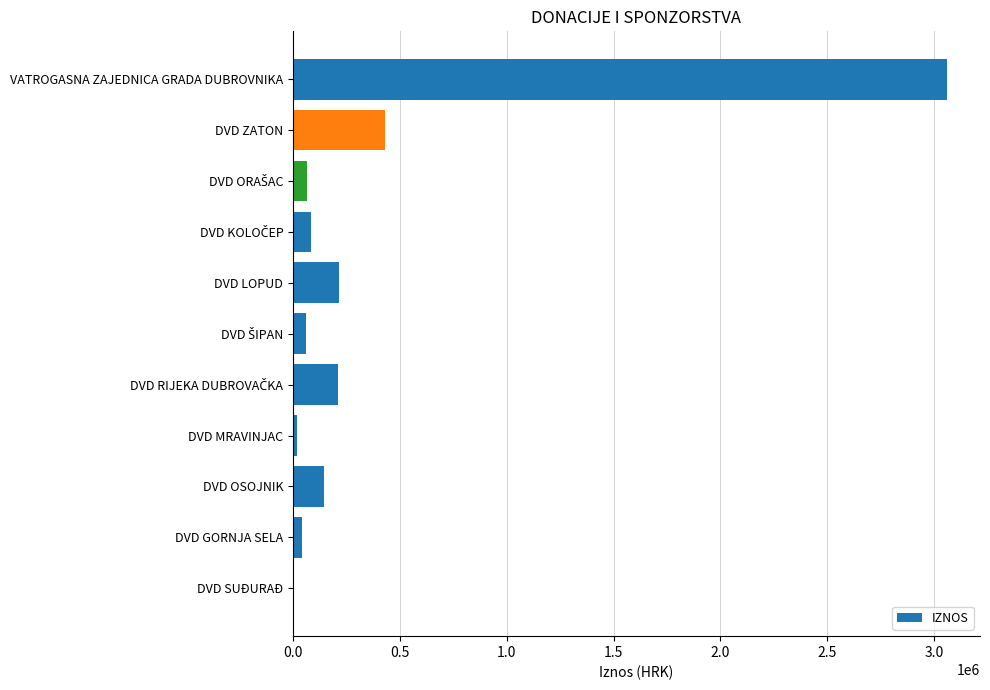

The value at DVD ZATON is 430000. True or false?

True